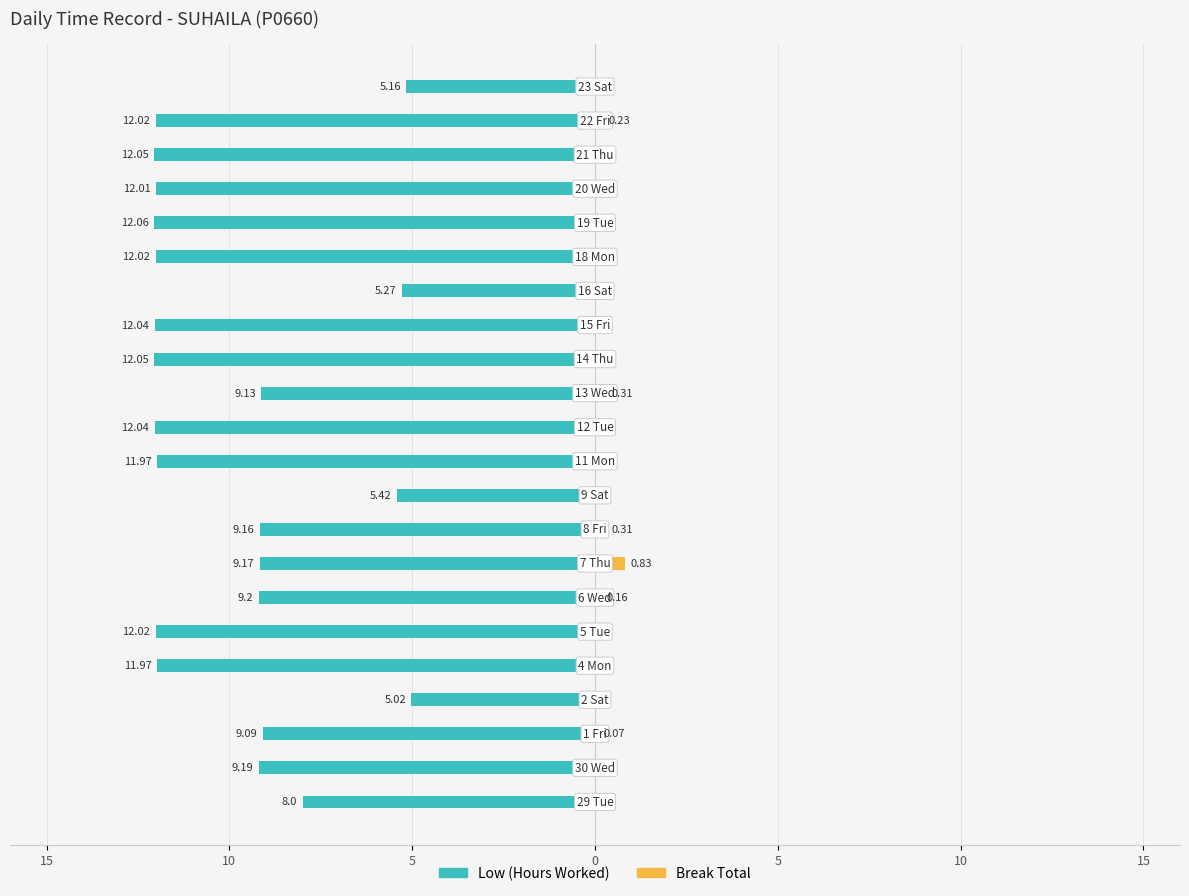

What is the minimum value shown in the chart?

-12.1